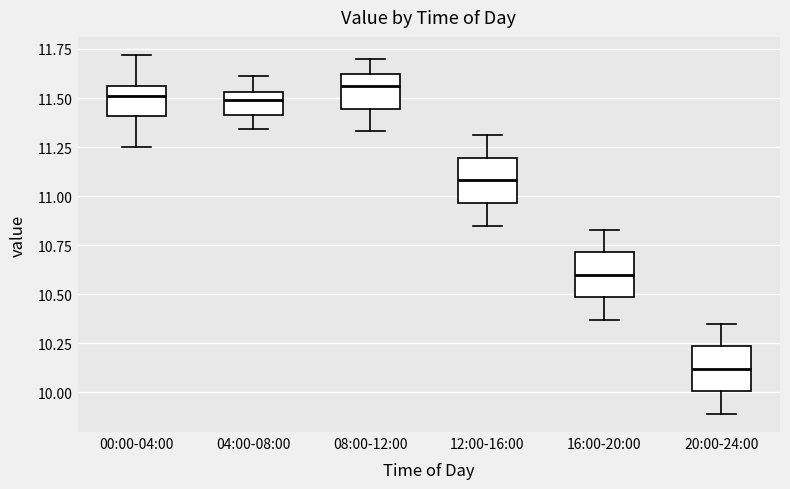

Reading left to right, transcribe this box plot: for each box, give where its median line is, the range the box spans, and where its two whiskers end, as read against the y-axis. The values are not printed on the chart, so give them approximately, as read against the axis.

00:00-04:00: median 11.50, box 11.40 to 11.55, whiskers 11.25 to 11.70
04:00-08:00: median 11.50, box 11.40 to 11.55, whiskers 11.35 to 11.60
08:00-12:00: median 11.55, box 11.45 to 11.60, whiskers 11.35 to 11.70
12:00-16:00: median 11.10, box 10.95 to 11.20, whiskers 10.85 to 11.30
16:00-20:00: median 10.60, box 10.50 to 10.70, whiskers 10.35 to 10.85
20:00-24:00: median 10.10, box 10.00 to 10.25, whiskers 9.90 to 10.35